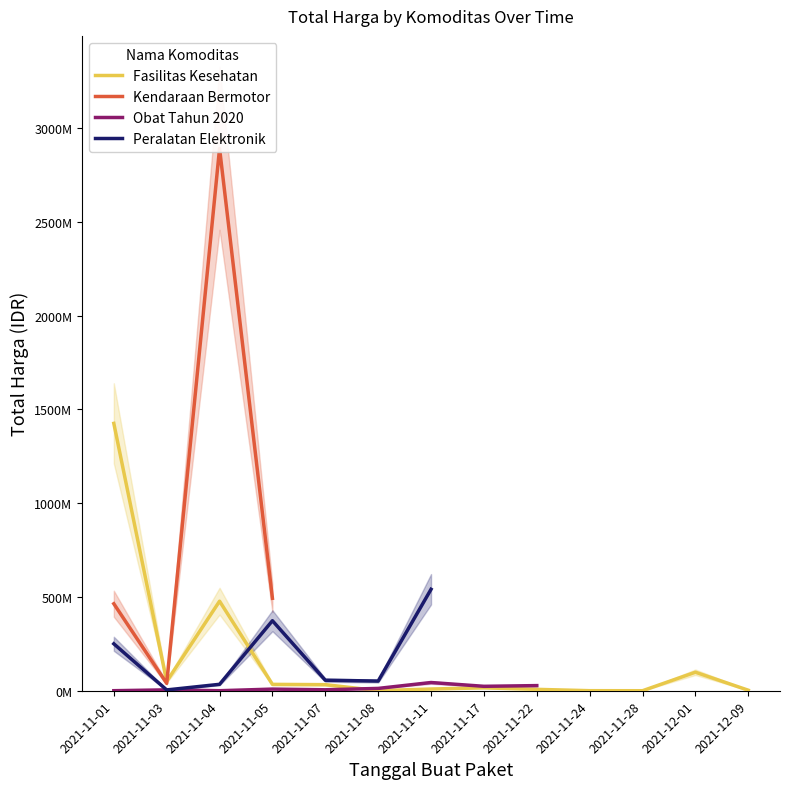

Which series changed the most between 2021-11-05 and 2021-12-09?

Fasilitas Kesehatan